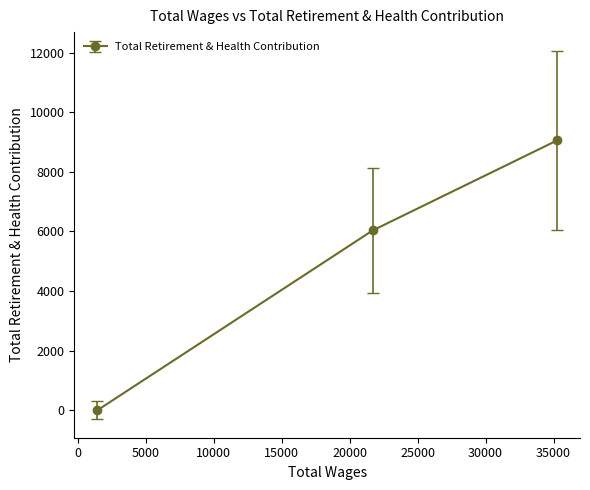

What is the greatest value displayed?

9053